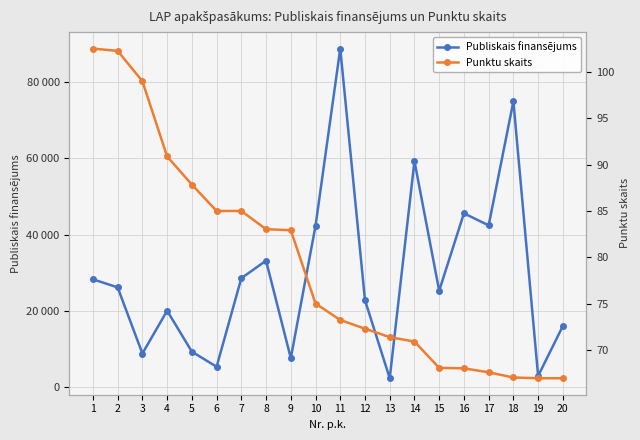

True or false: Publiskais finansējums has more than 0 points higher than both neighbors.

True